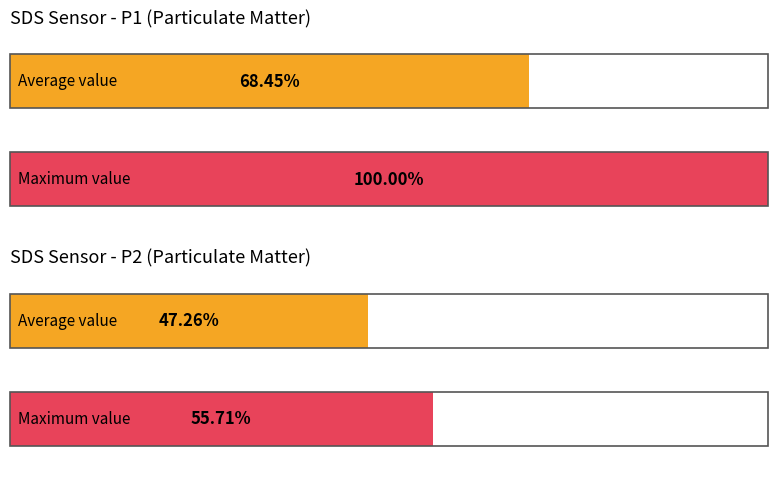

How many bars are there in each group?

2